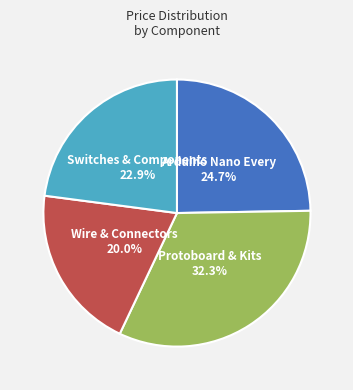

Is there a majority slice in this chart?

No